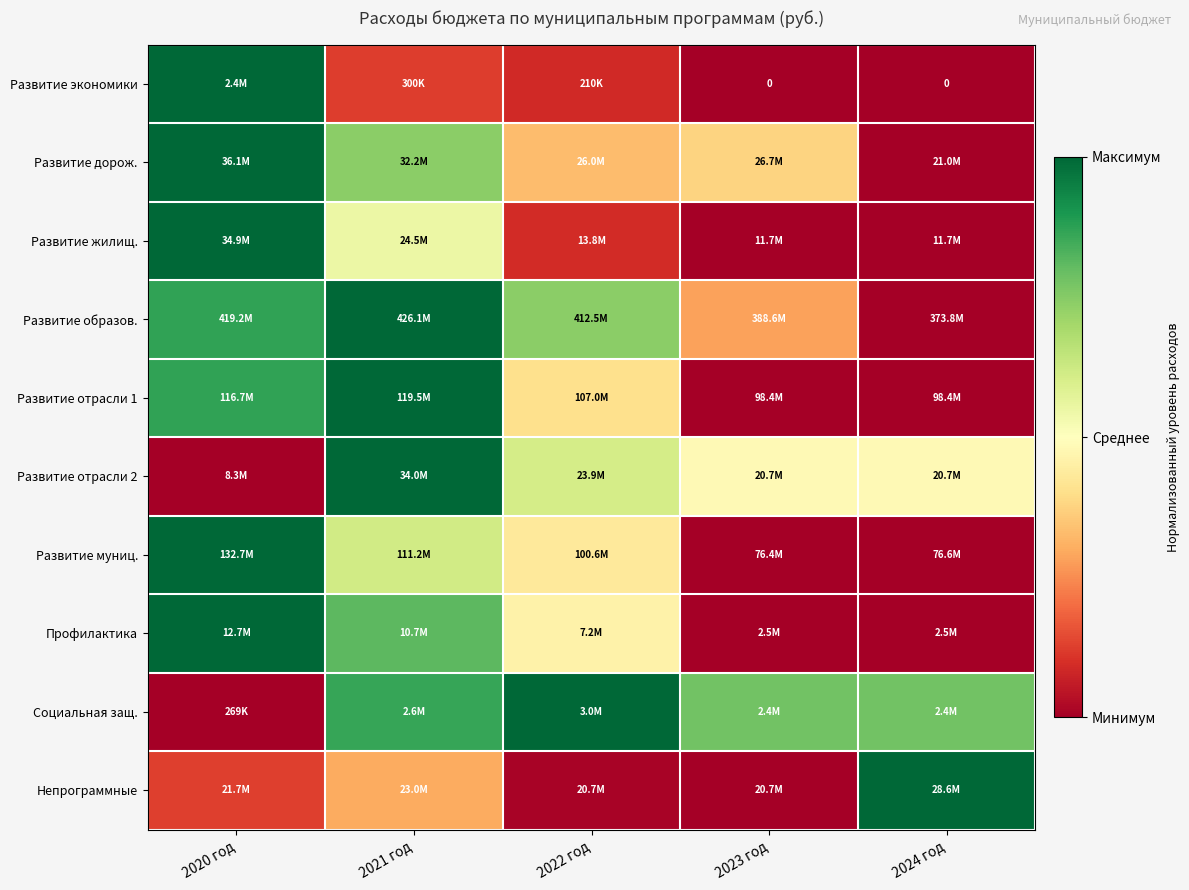

The Непрограммные series shows 0.0 at 2022 год. True or false?

False